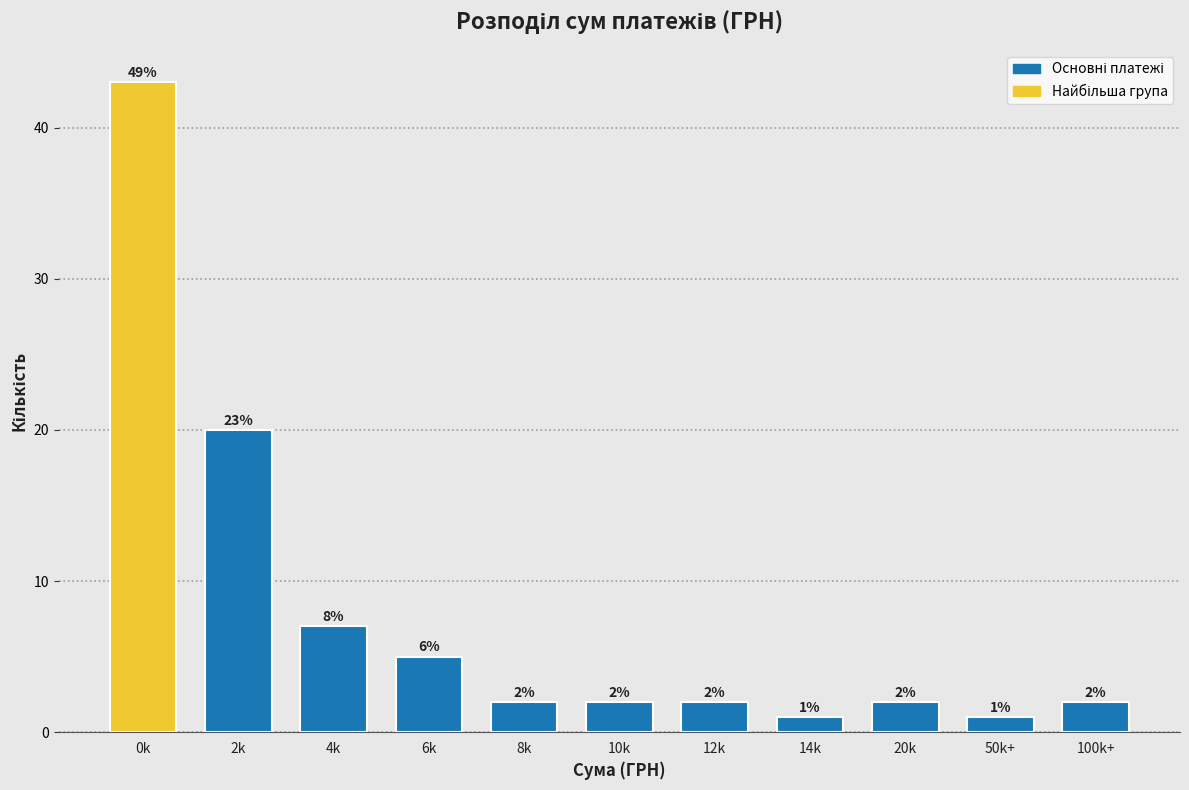

Reading left to right, transcribe all the data shown in this chart.

0k=43	2k=20	4k=7	6k=5	8k=2	10k=2	12k=2	14k=1	20k=2	50k+=1	100k+=2